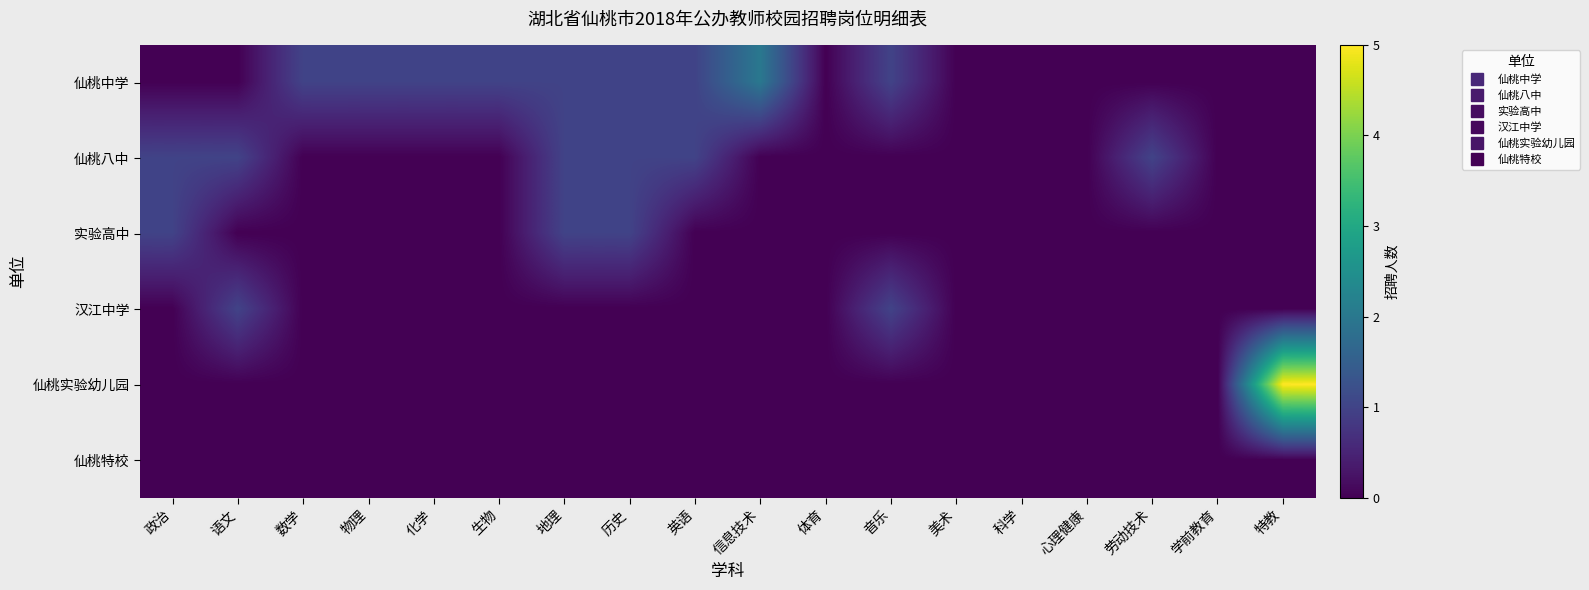

Between 历史 and 体育, which series saw the biggest shift?

仙桃中学